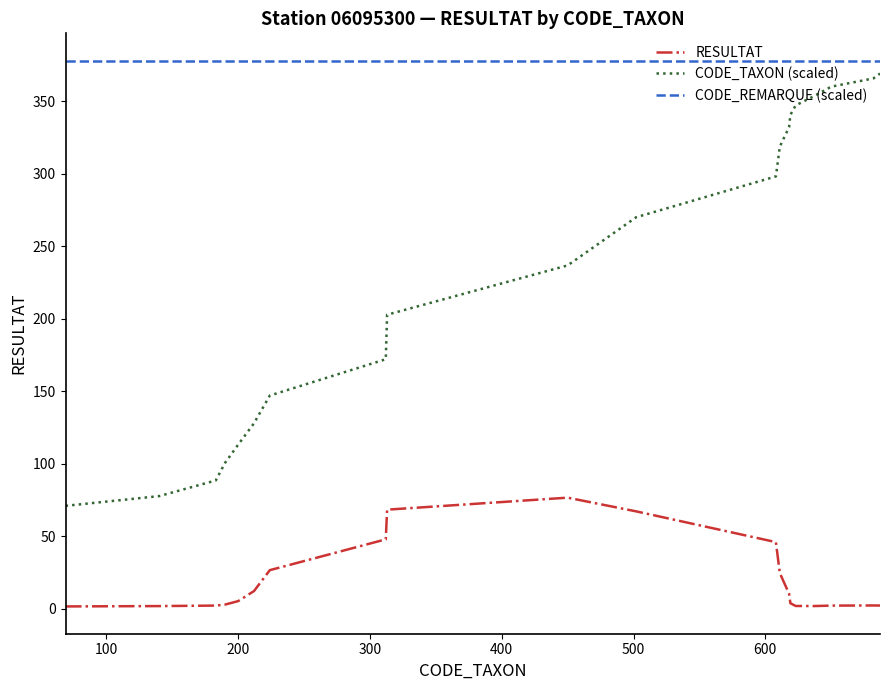

True or false: CODE_TAXON (scaled) and RESULTAT intersect in this chart.

False